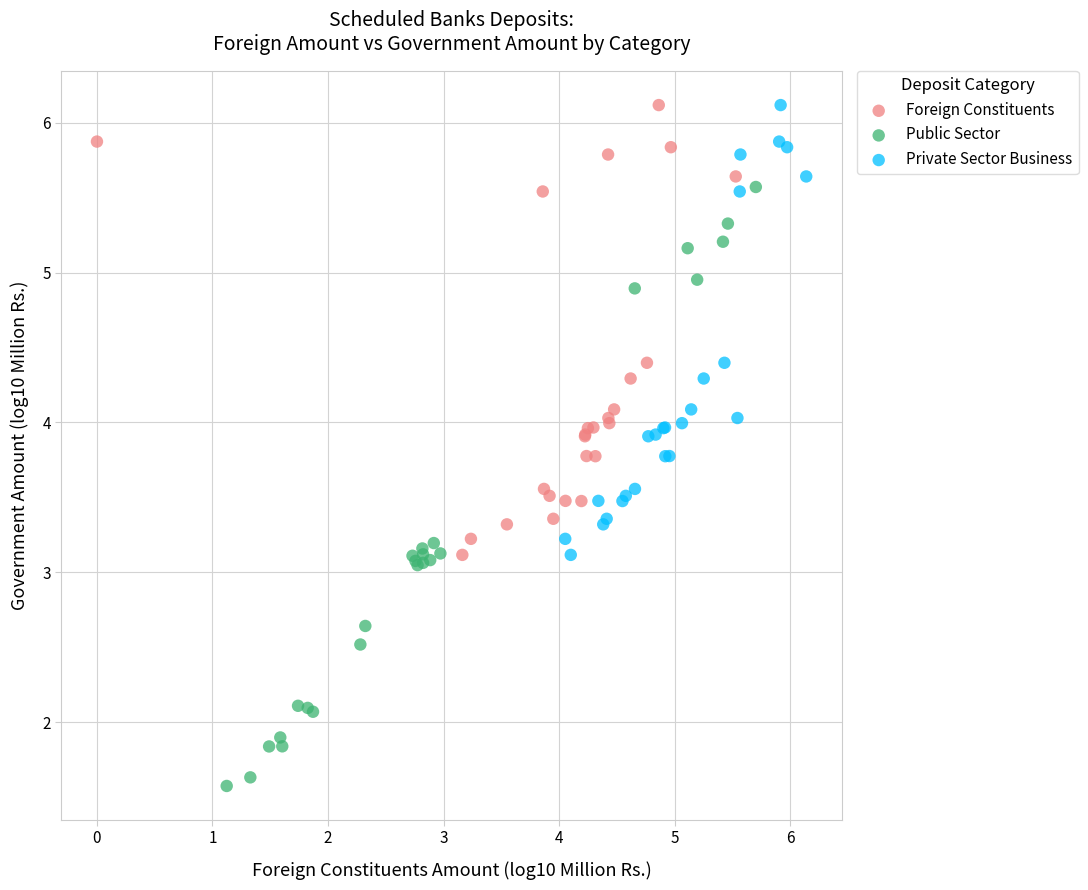

Which series has the largest Y range (max minus min)?

Public Sector